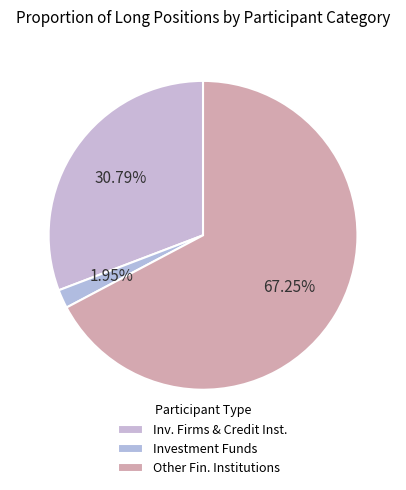

How many segments does this pie chart have?

3